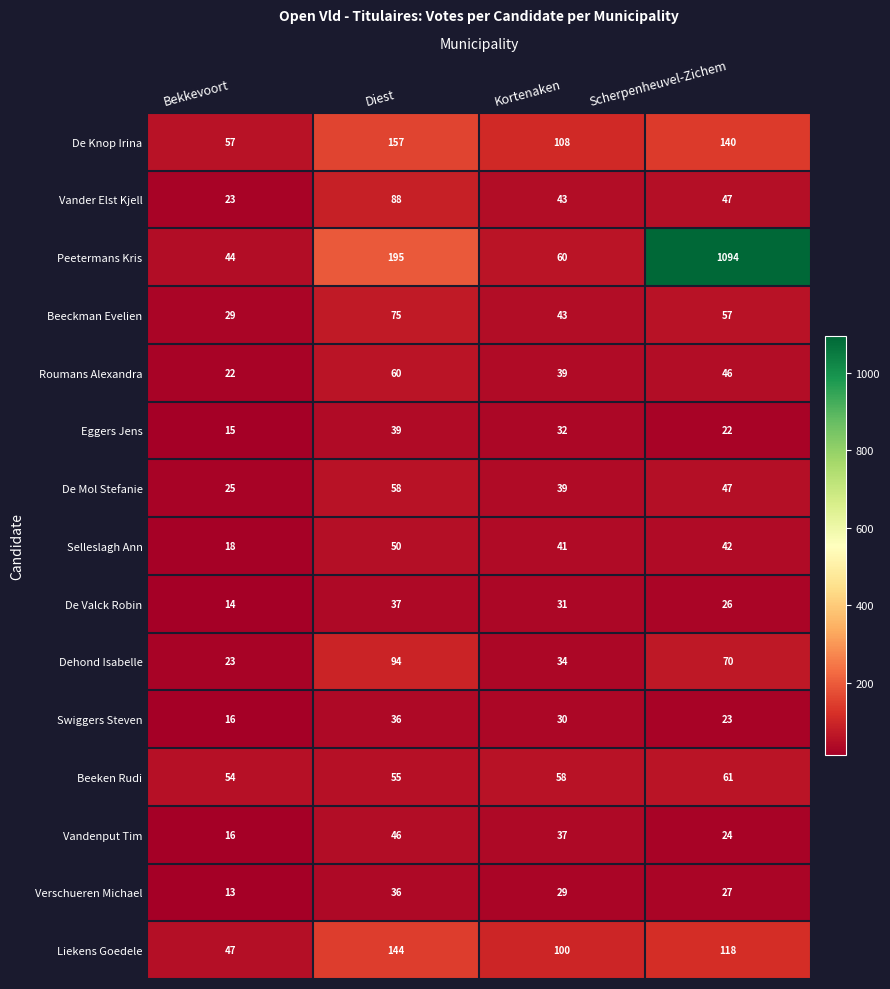

At which category is the sum across all series the highest?

Scherpenheuvel-Zichem